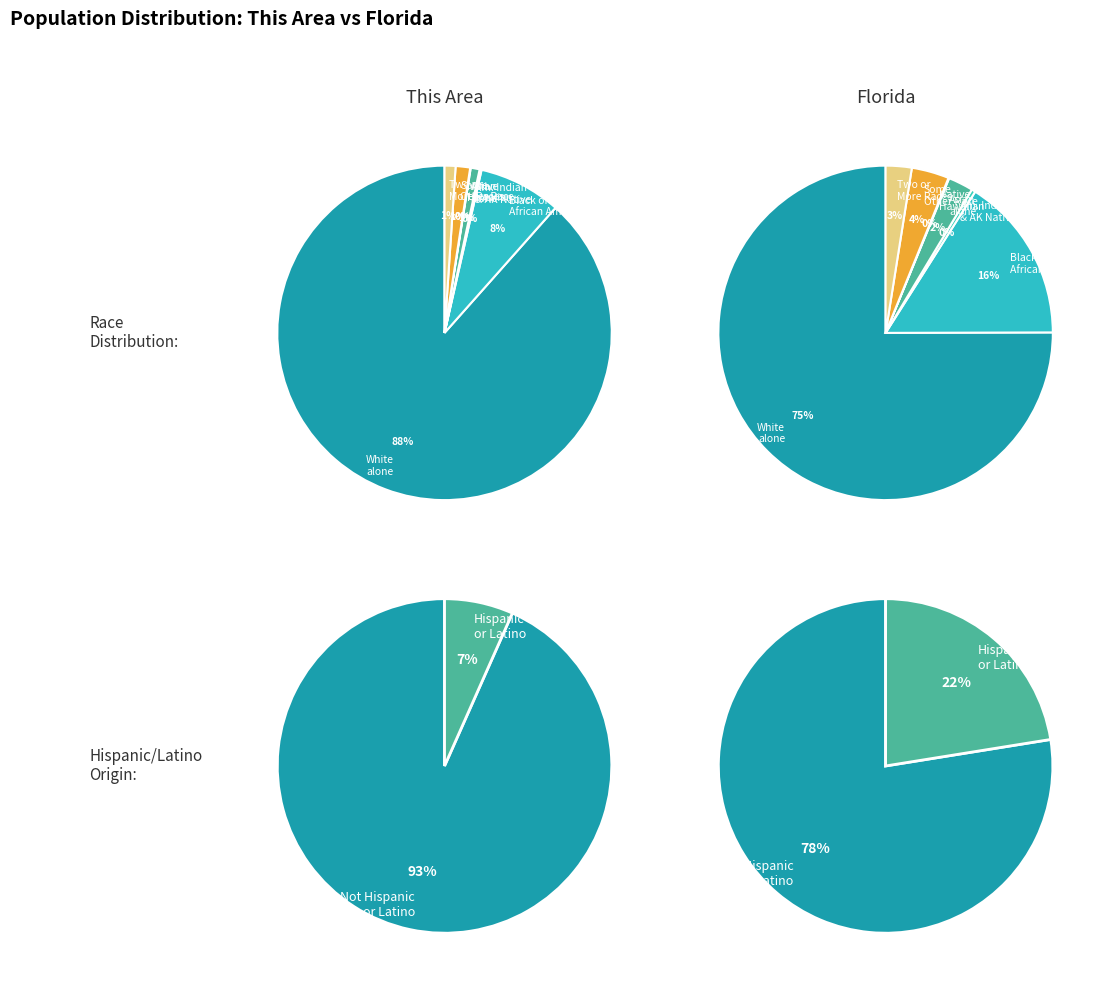

Is Two or More Races the majority of the pie?

No